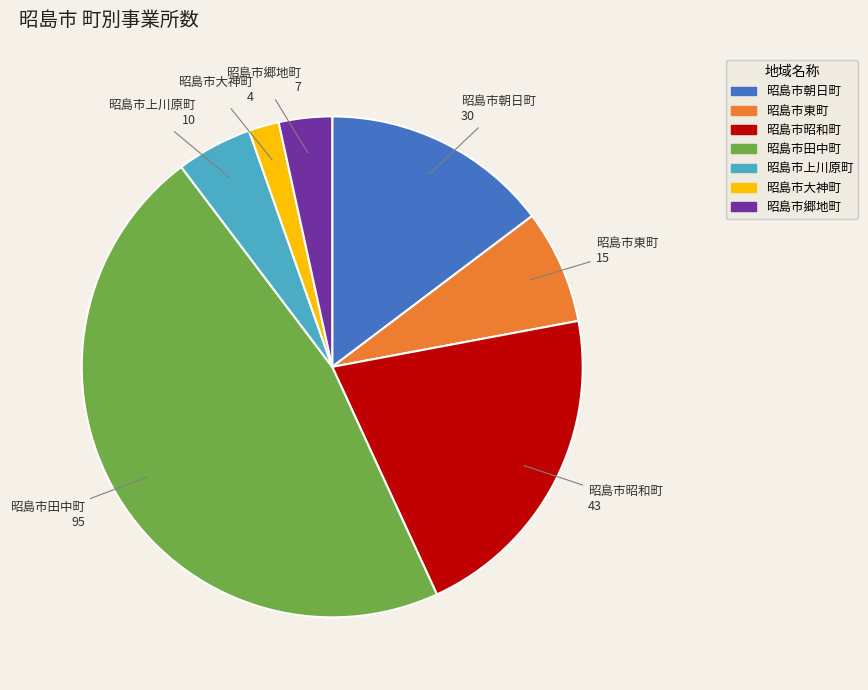

Is it true that 昭島市朝日町 is 22% of the pie?

False